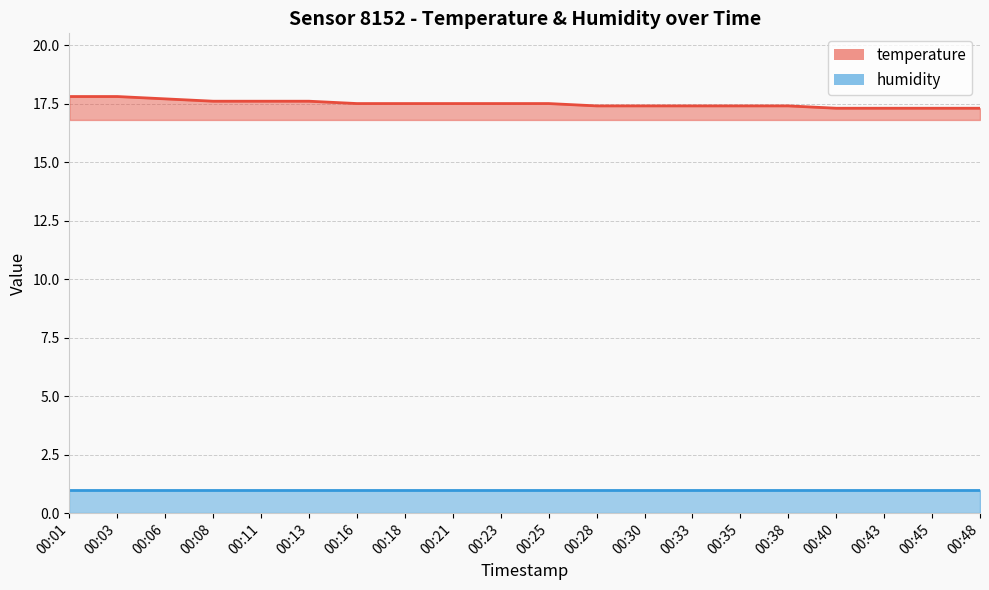

Which has a higher value, 00:45 or 00:40?

00:45